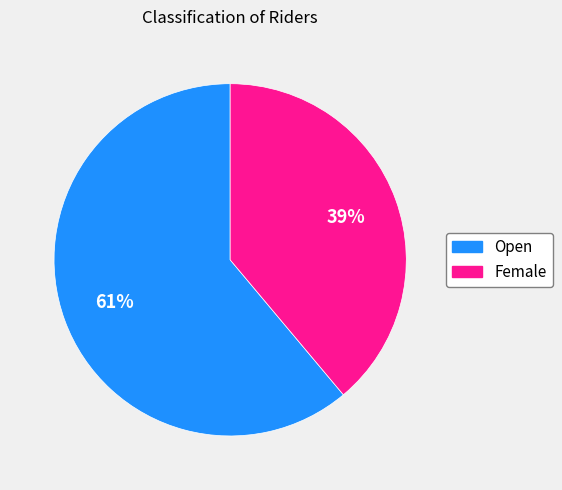

Combined, do Female and Open account for over 50%?

Yes